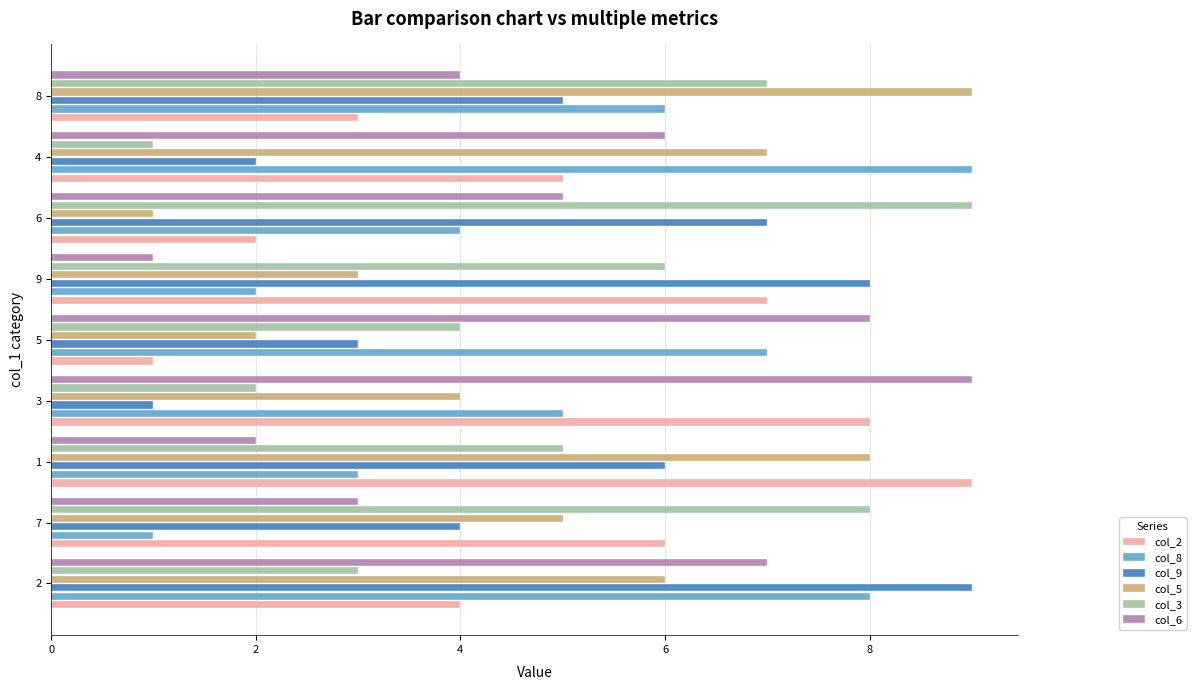

Rank the categories by col_2 value from highest to lowest.

1, 3, 9, 7, 4, 2, 8, 6, 5